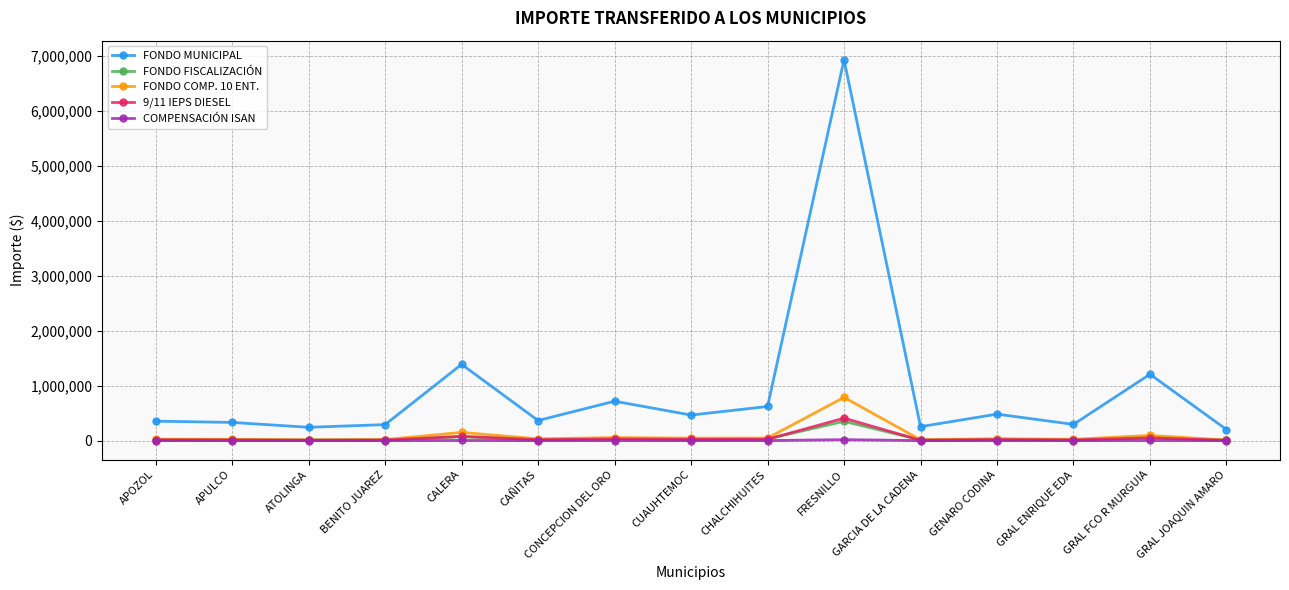

True or false: FONDO FISCALIZACIÓN and FONDO MUNICIPAL cross at least once.

False